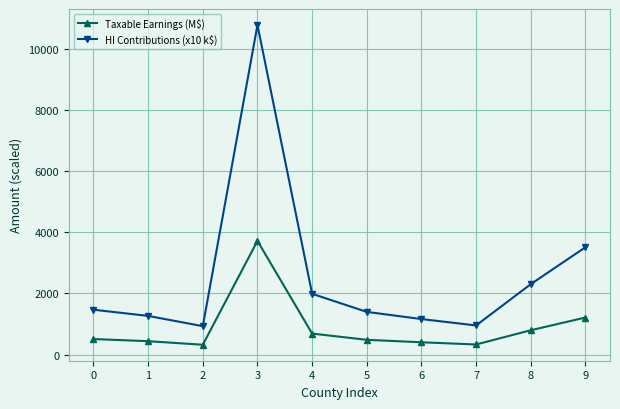

How many lines are shown in the chart?

2